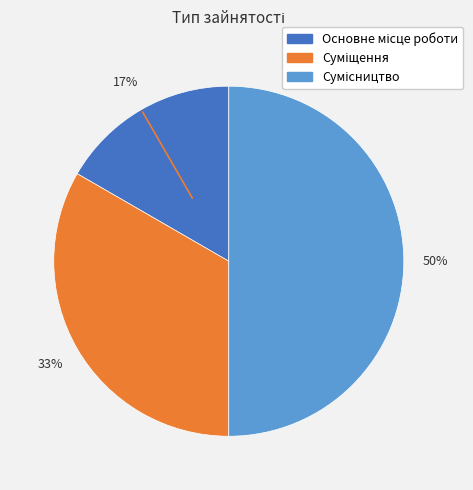

Count the number of slices in the pie.

3